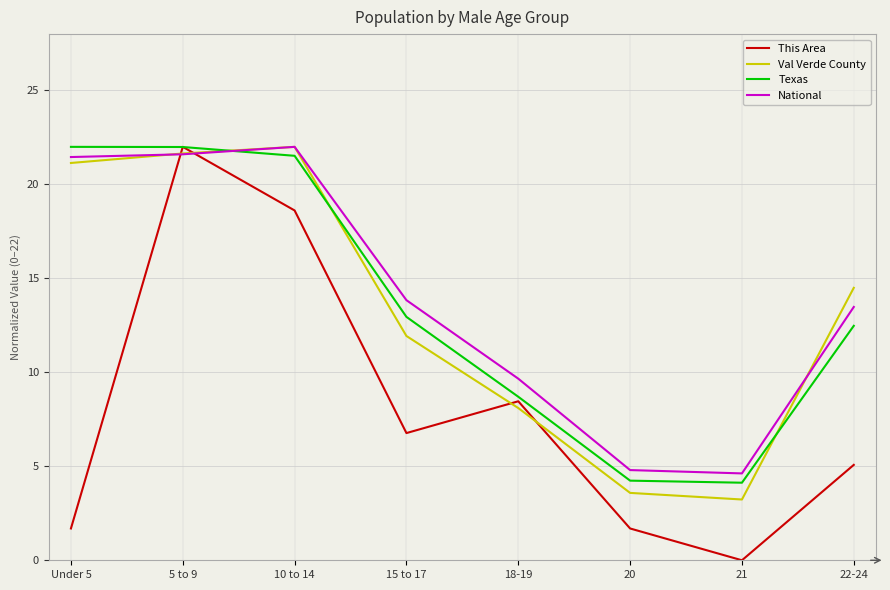

At which category does This Area reach its first local peak?

5 to 9